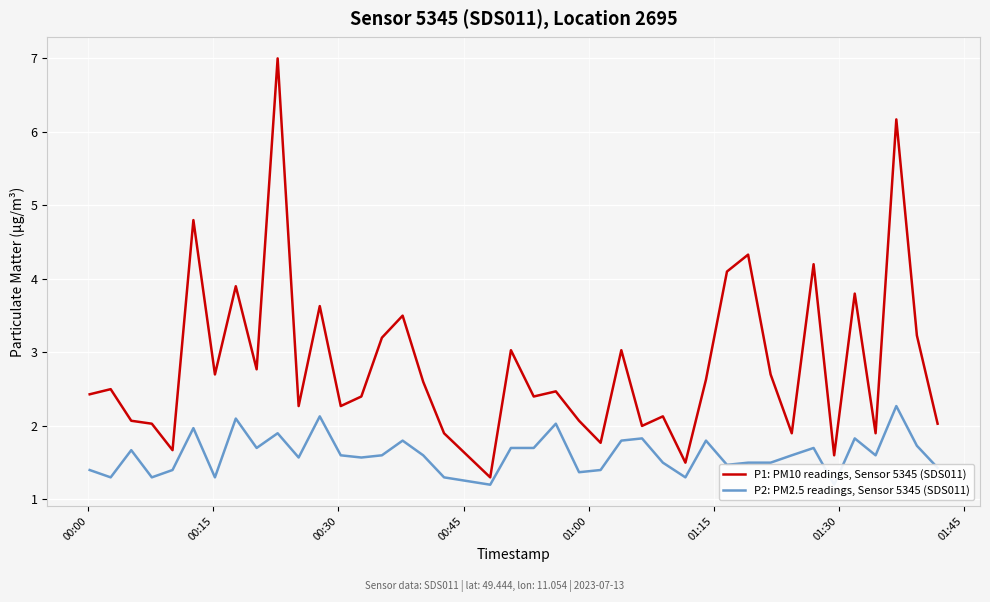

What is the minimum value for P1: PM10 readings, Sensor 5345 (SDS011)?

1.3